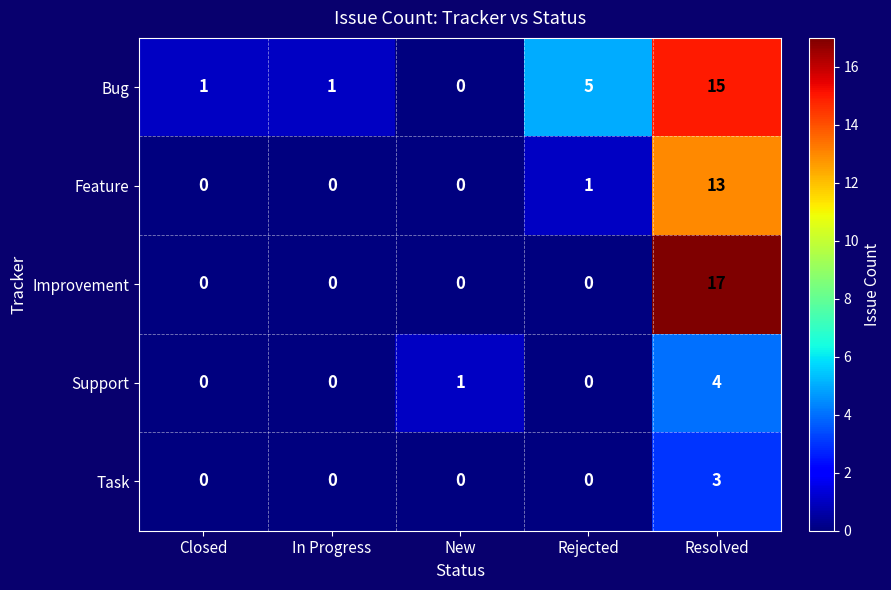

Count the Support values in the range 0 to 1.

4